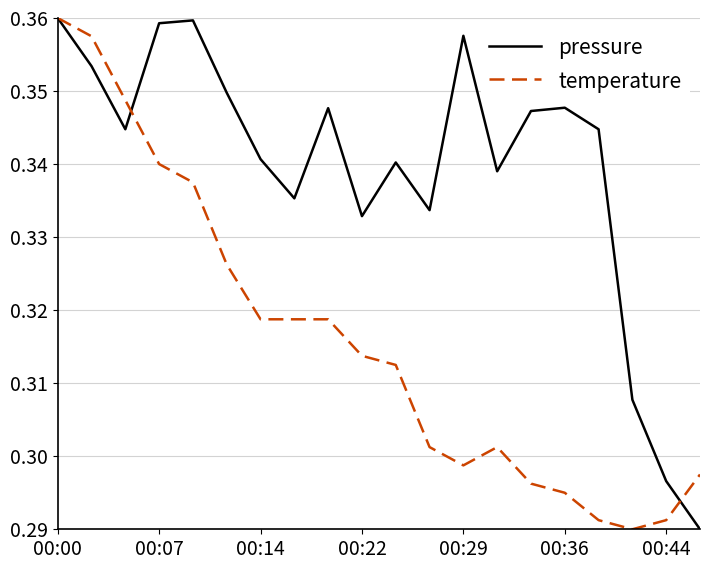

Rank the series by their average value, from lowest to highest.

temperature, pressure